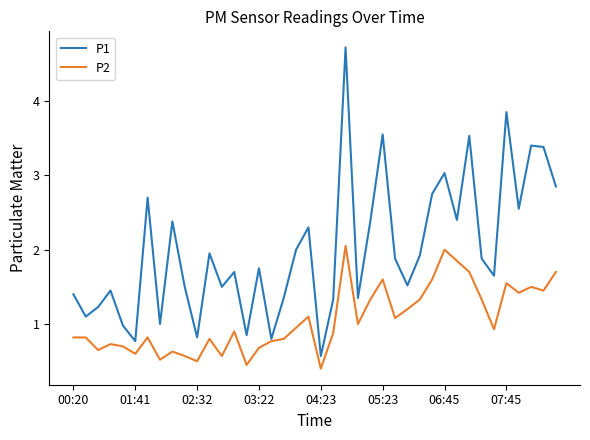

What are all the series names shown in the legend?

P1, P2